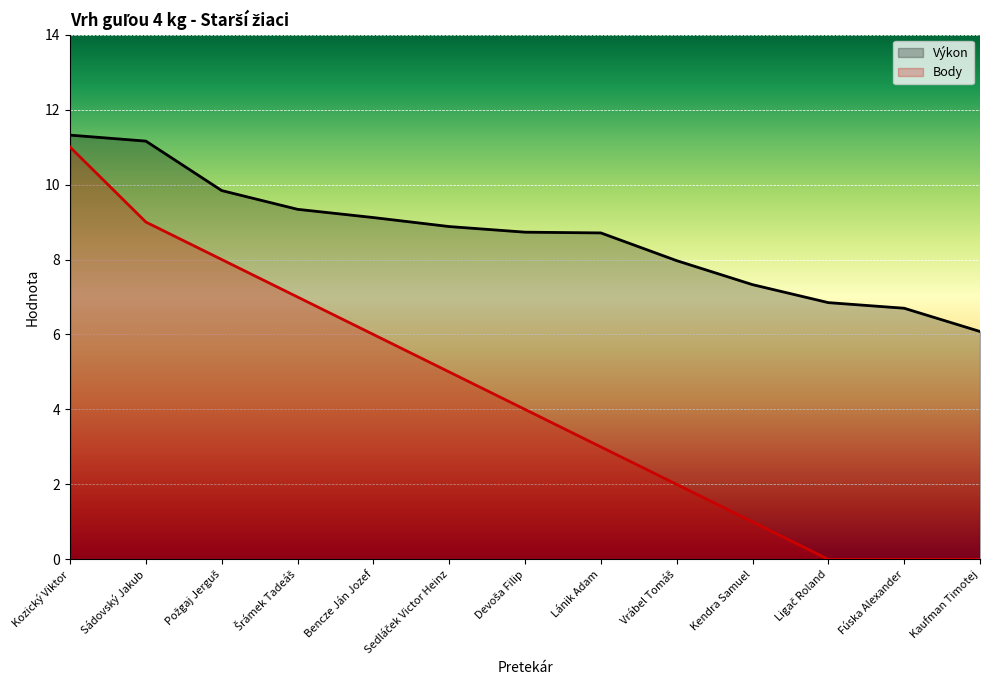

Is the value of Výkon at Lánik Adam greater than the value of Body at Kendra Samuel?

Yes